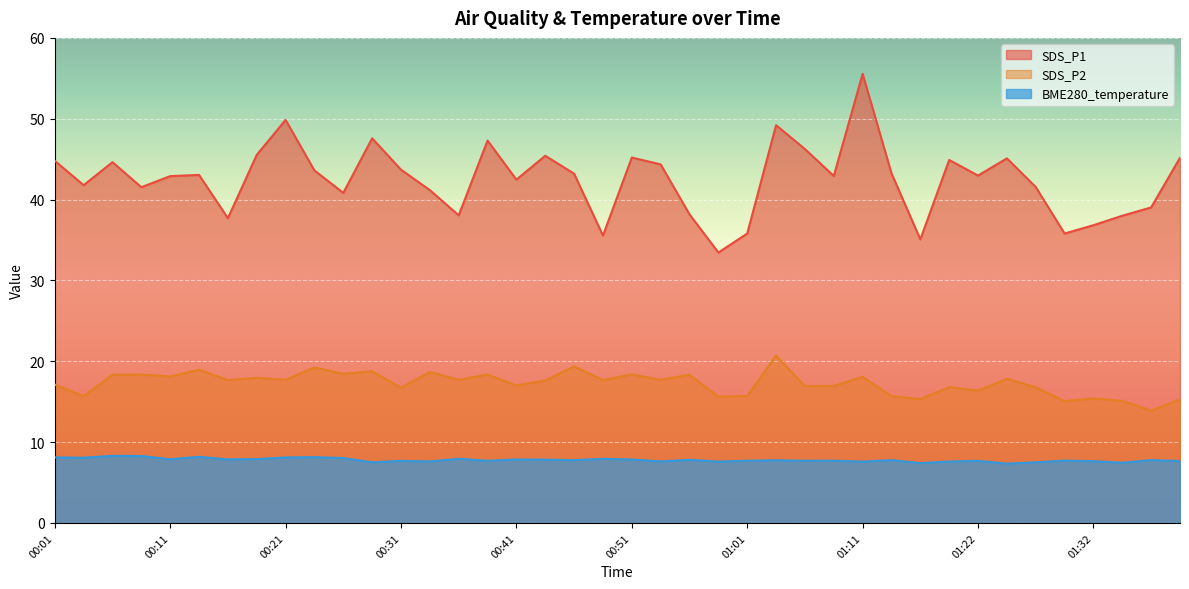

How many lines are shown in the chart?

3